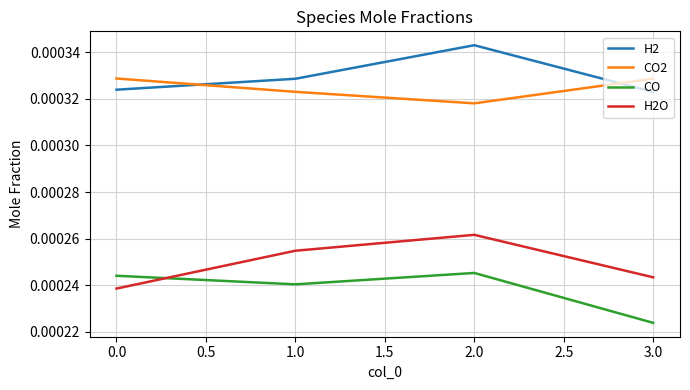

Where is CO2 nearest to the value 0?

2.0